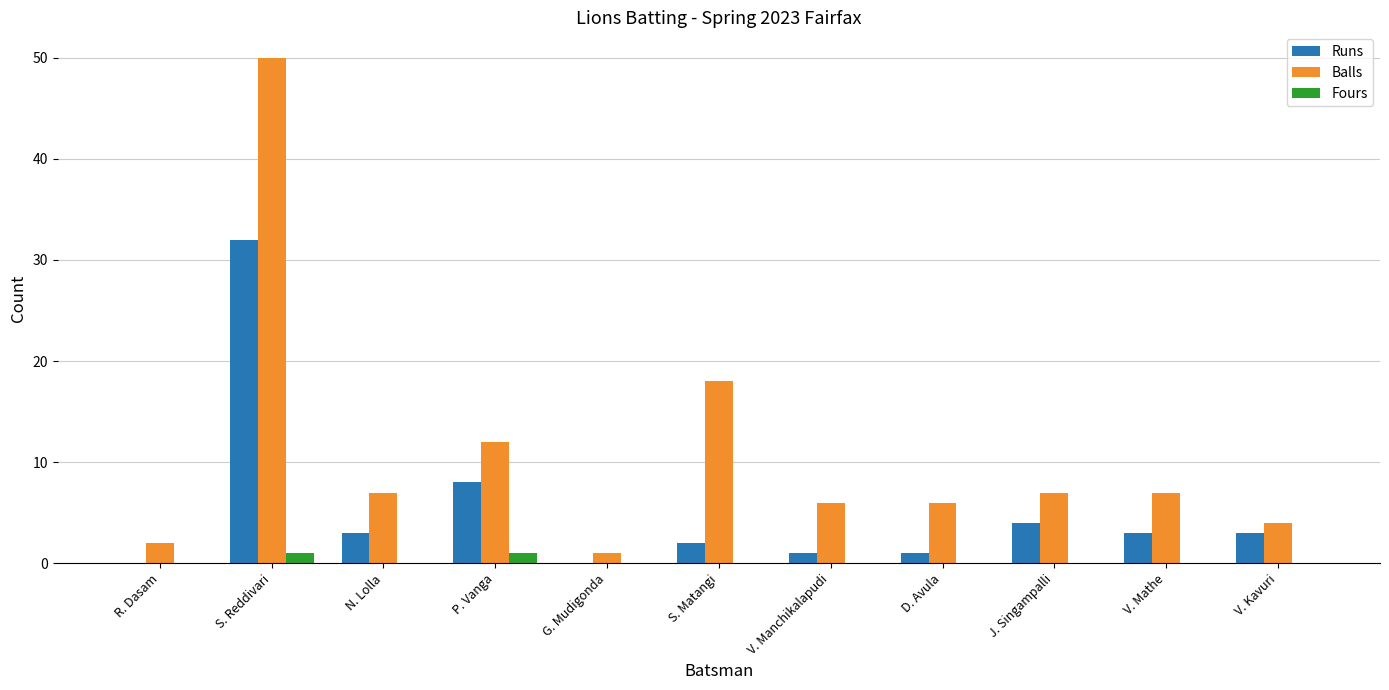

The value of Runs at V. Mathe is 3. True or false?

True